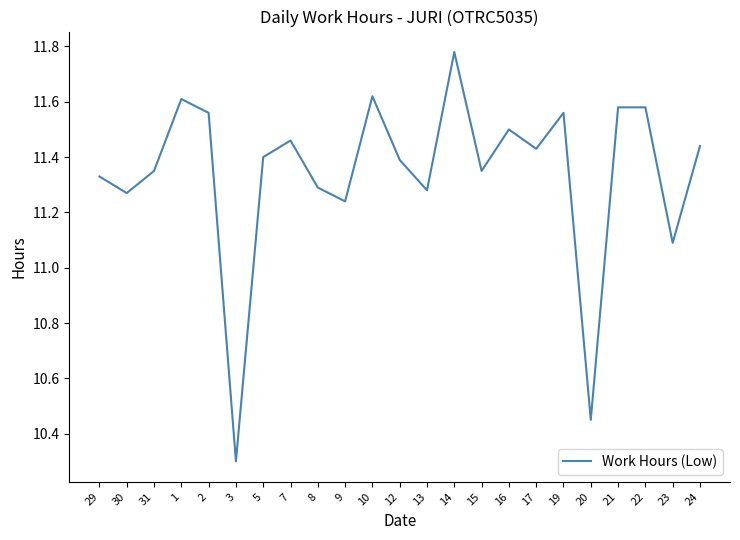

What position from the right is 9?

14